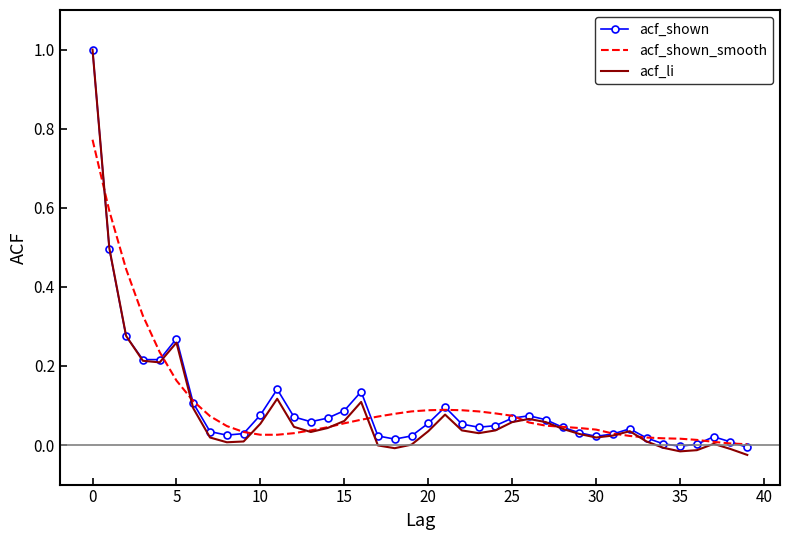

Which series has the largest range (max minus min)?

acf_li